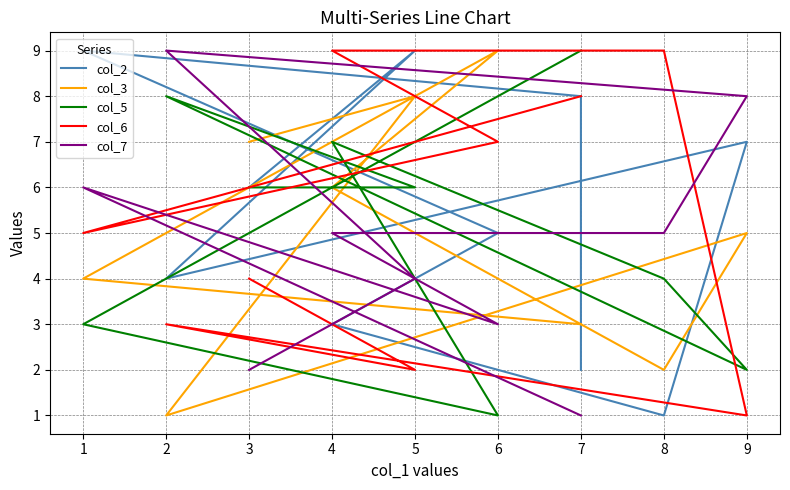

Rank the categories by col_3 value from highest to lowest.

6, 1, 0, 5, 3, 7, 8, 9, 4, 2